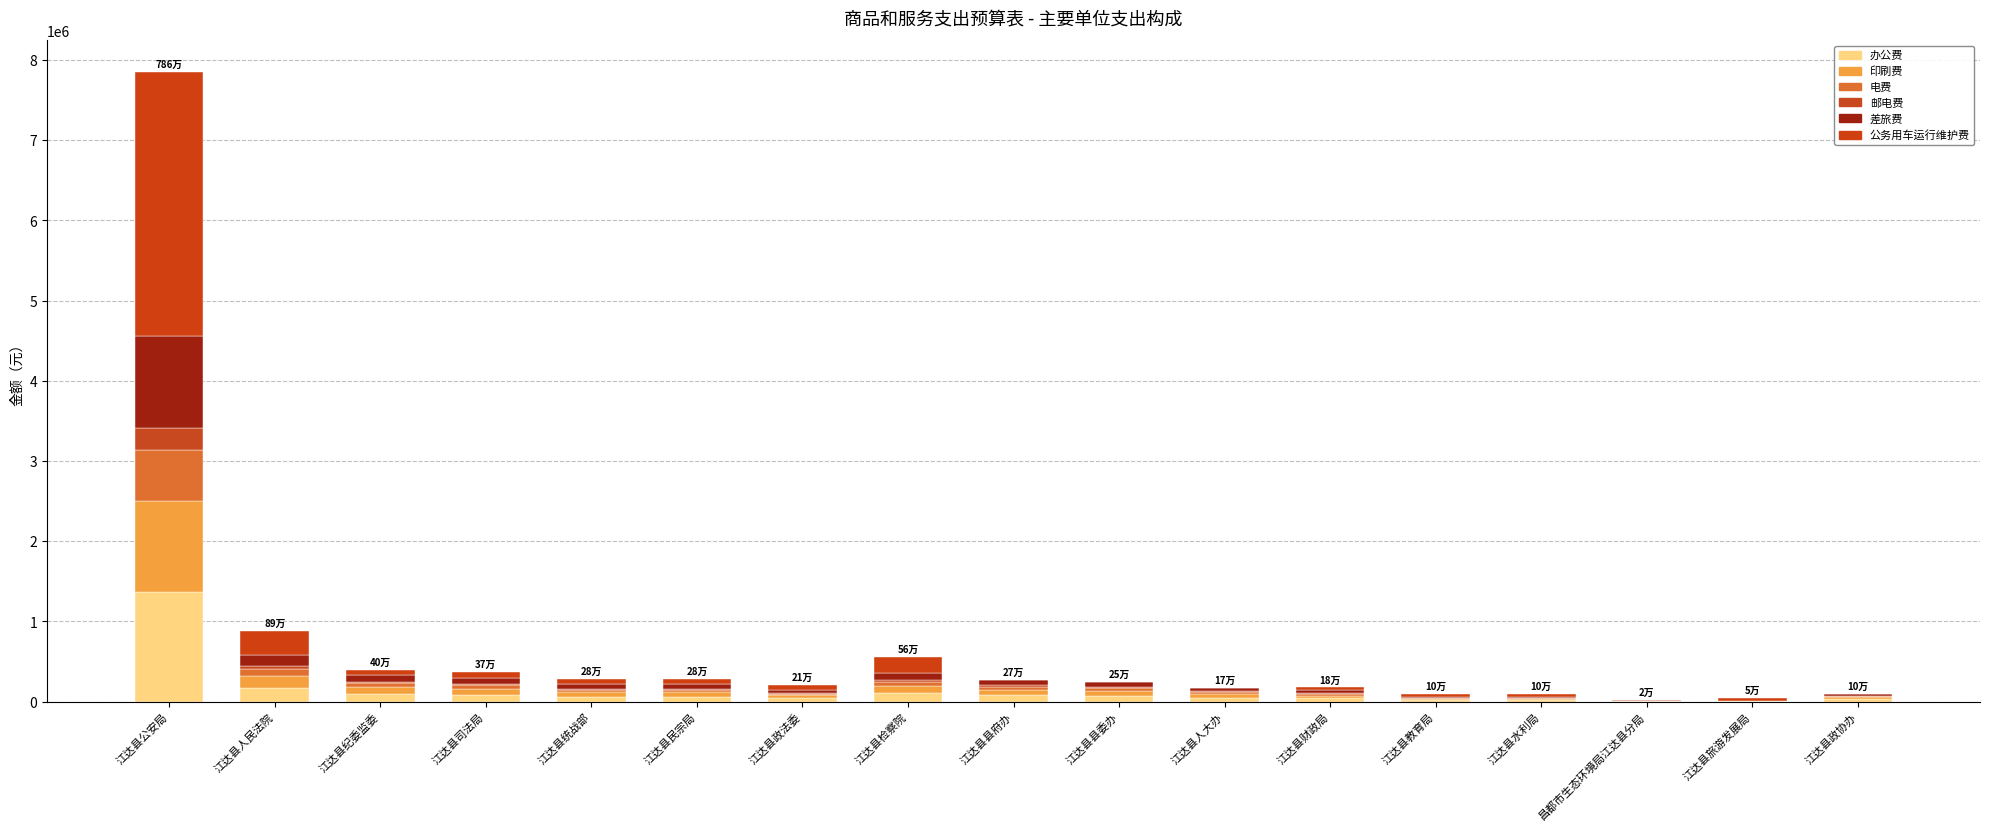

Where is 印刷费 nearest to the value 570874?

江达县人民法院